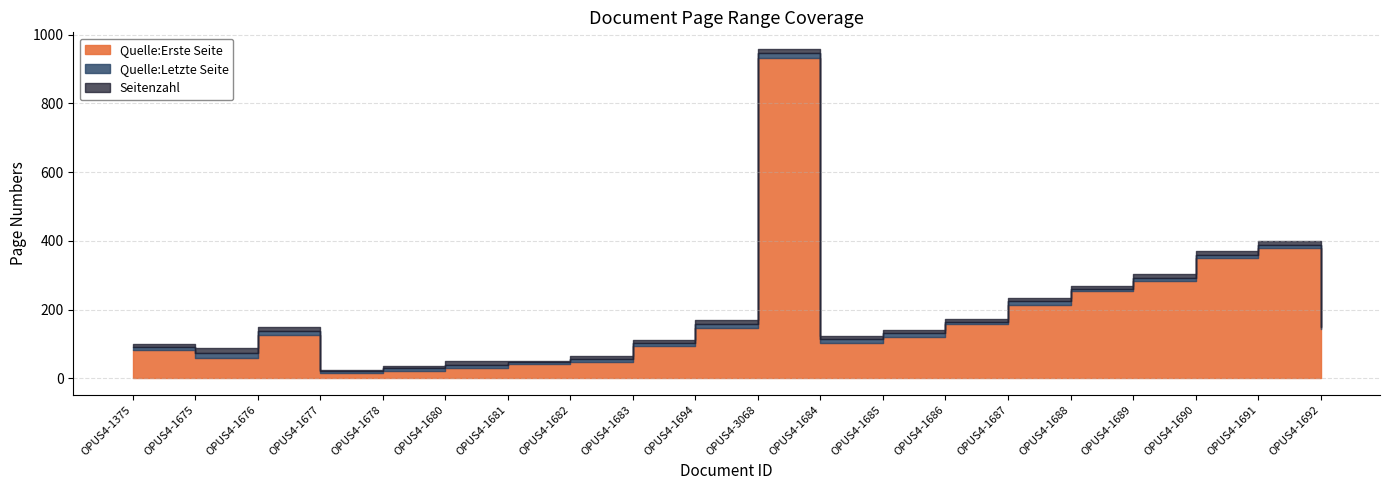

True or false: Quelle:Erste Seite and Seitenzahl intersect in this chart.

False